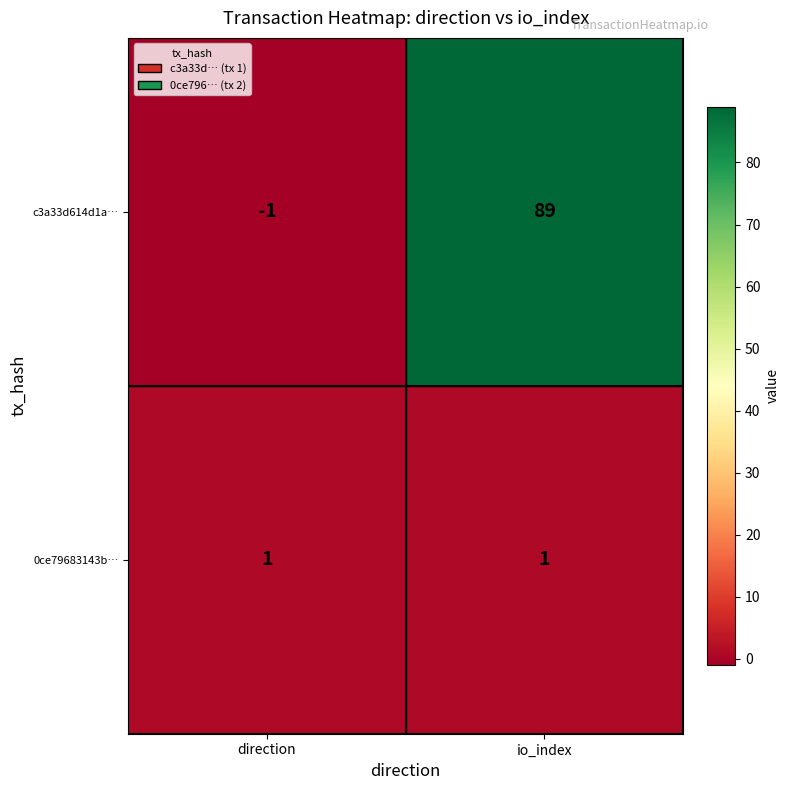

What is the smallest value displayed?

-1